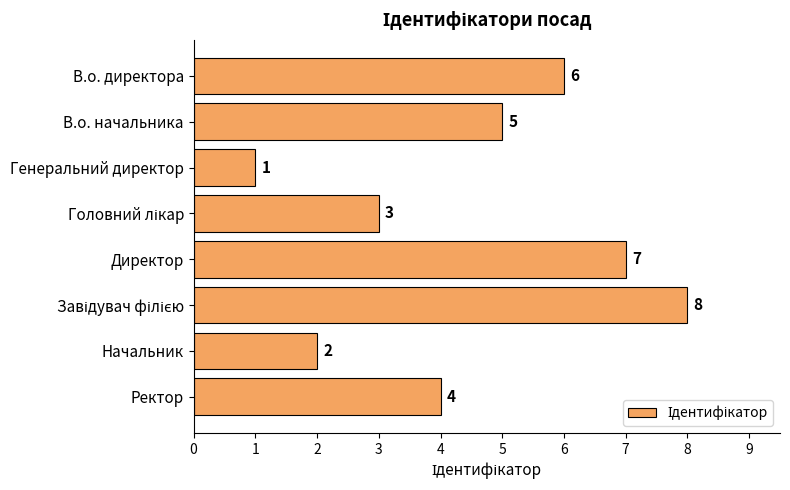

Which label corresponds to the smallest value in the chart?

Генеральний директор